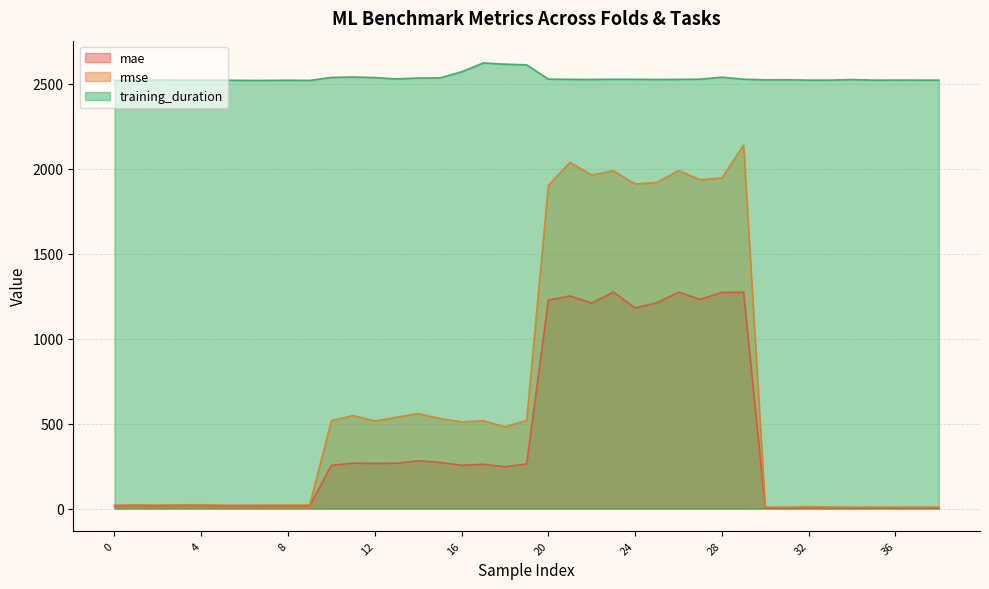

Where does the training_duration series first go above 2525?

10